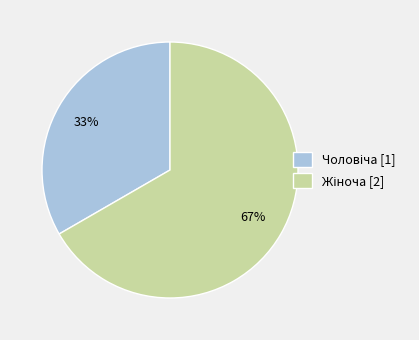

Is there any slice that represents more than half of the pie?

Yes